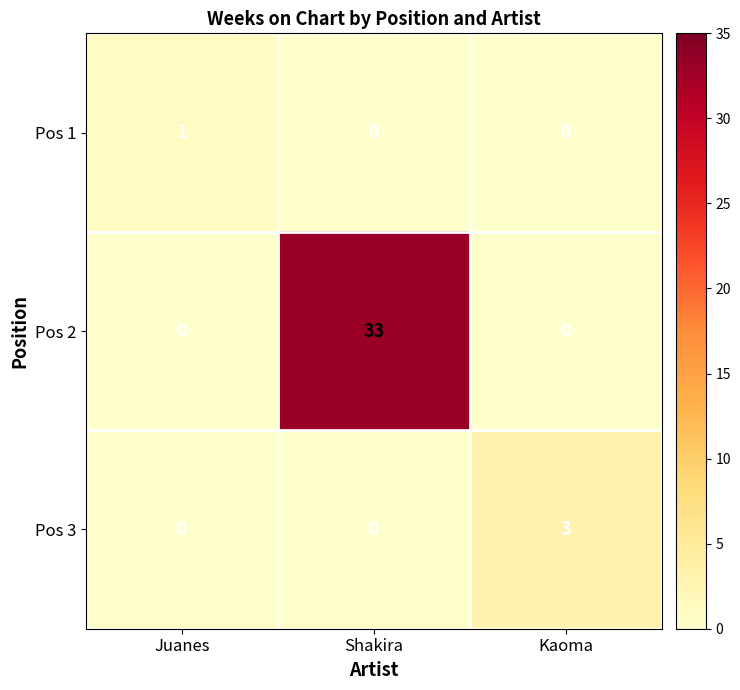

What is the sum of all Pos 2 values?

33